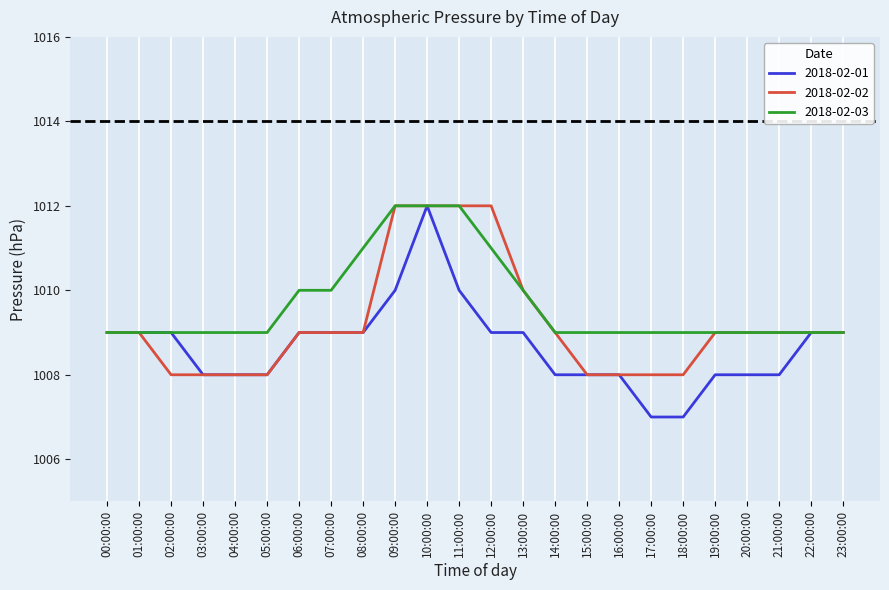

The value of 2018-02-02 at 04:00:00 is 1338. True or false?

False